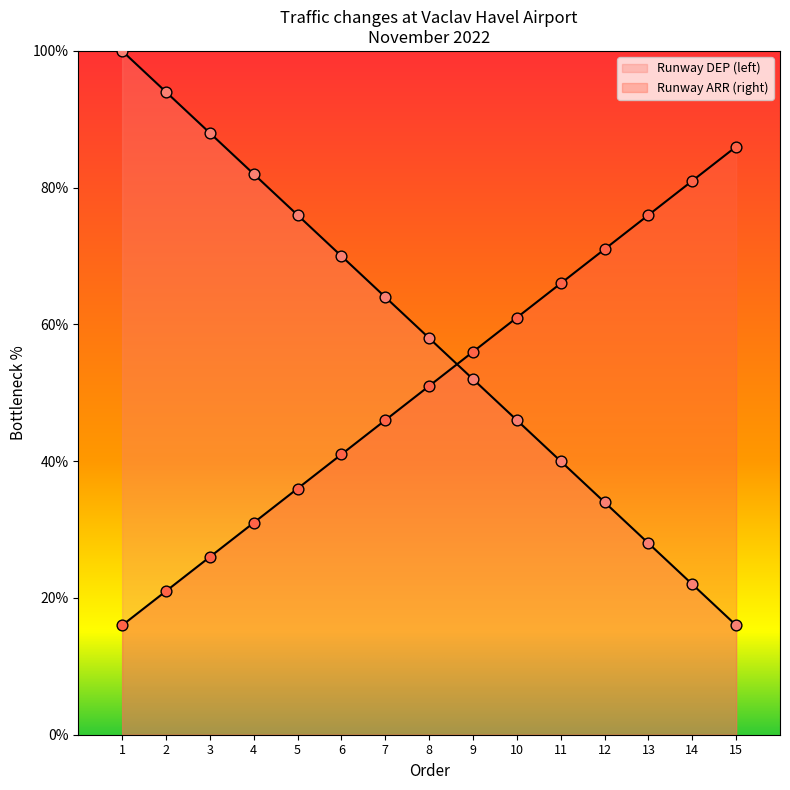

Between 6 and 7, which is larger?

6